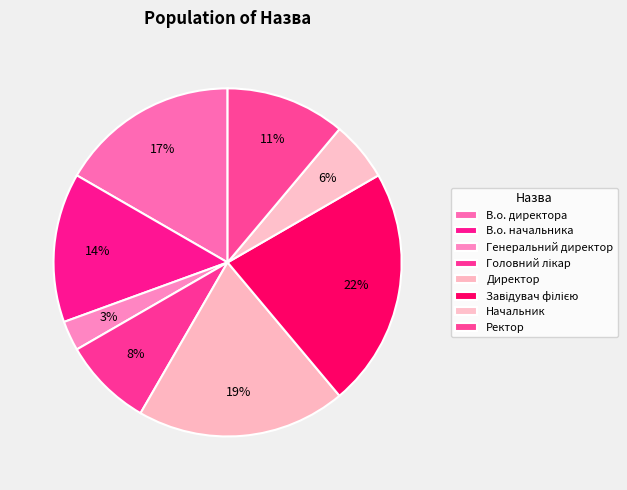

To the nearest percent, what percentage of the pie is Завідувач філією?

22%